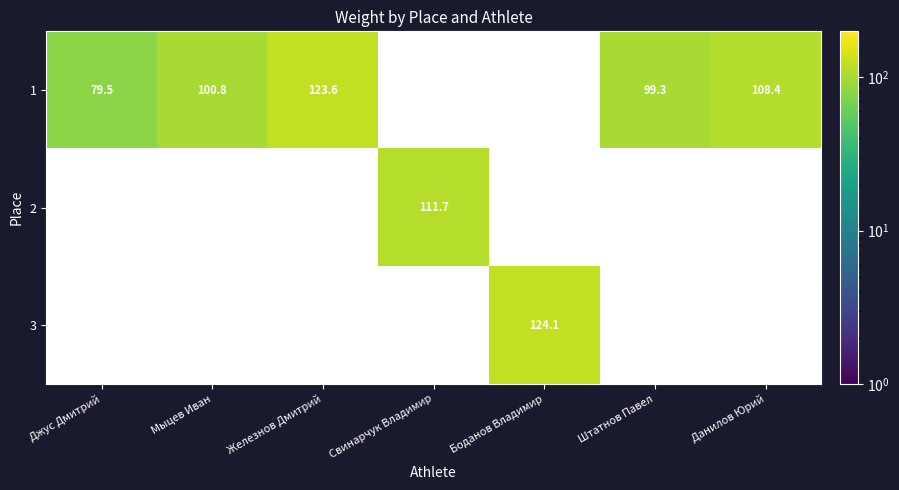

True or false: 1 has a value of 47.5 at Джус Дмитрий.

False